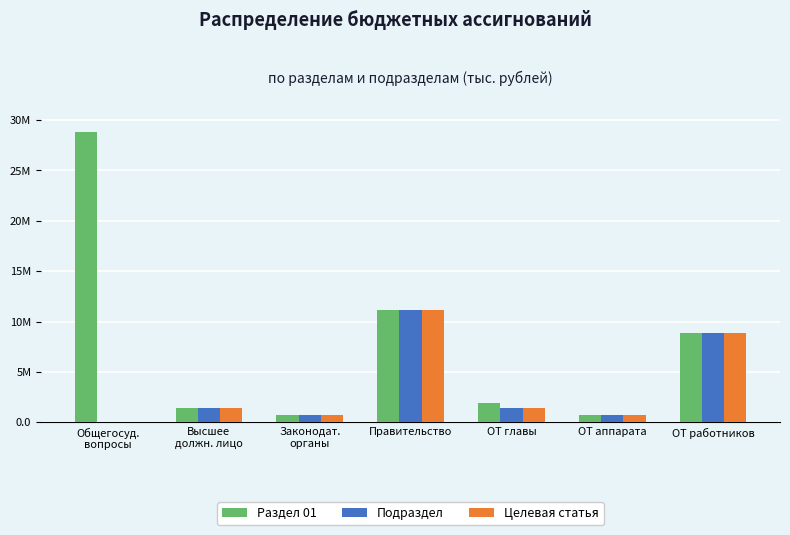

Where is Раздел 01 nearest to the value 14771712?

Правительство